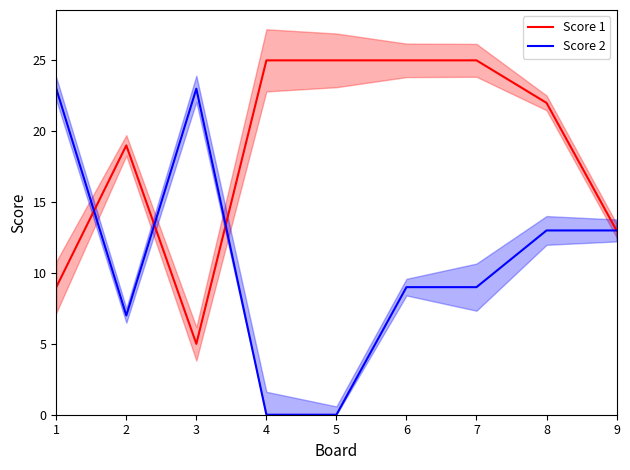

How many interior local valleys does the Score 2 series have?

1